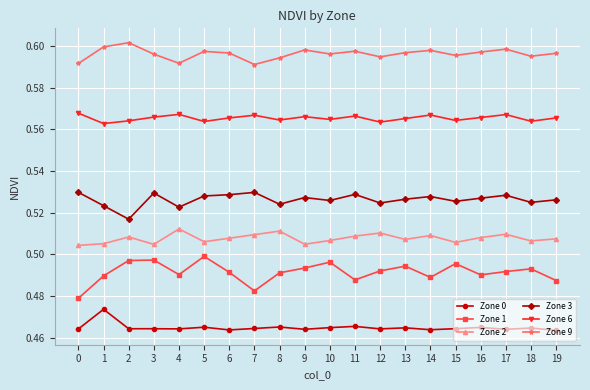

At 4, list the series in order from smallest to largest.

Zone 0, Zone 1, Zone 2, Zone 3, Zone 6, Zone 9